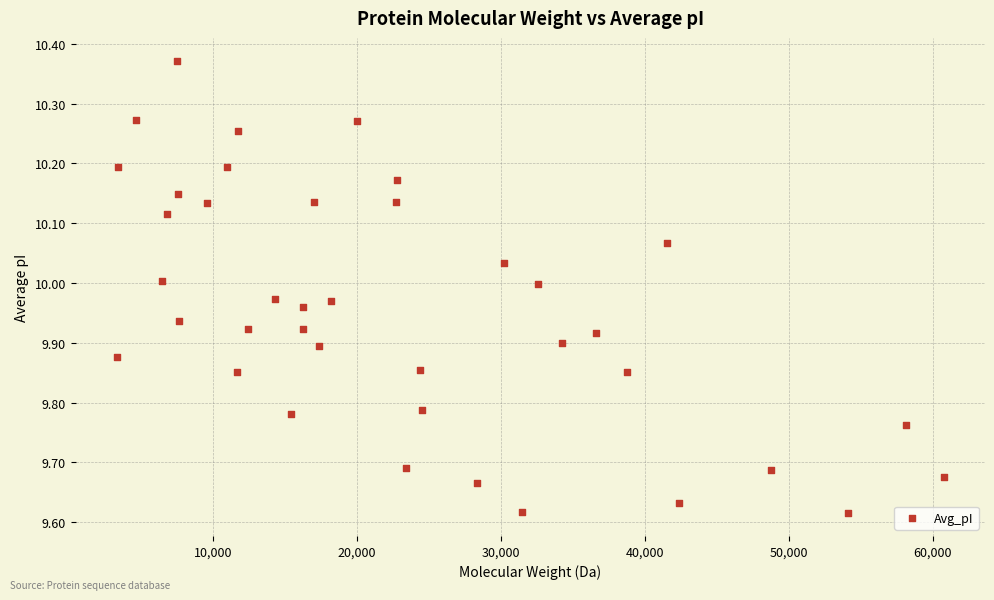

What is the range of X values (max minus min)?

57422.8